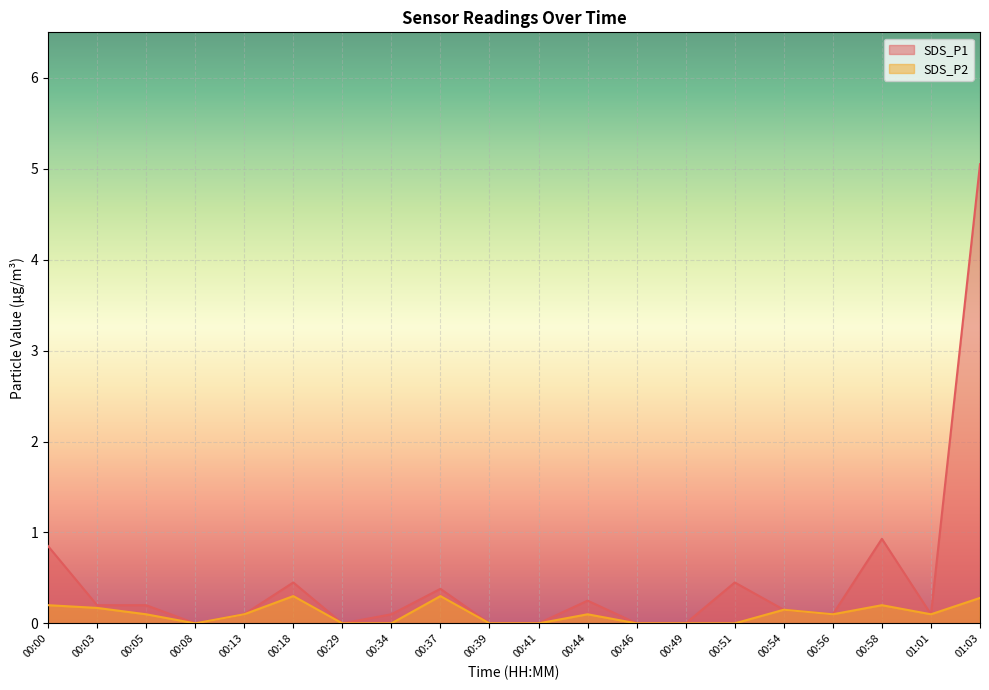

What is the sum of all SDS_P2 values?

2.1